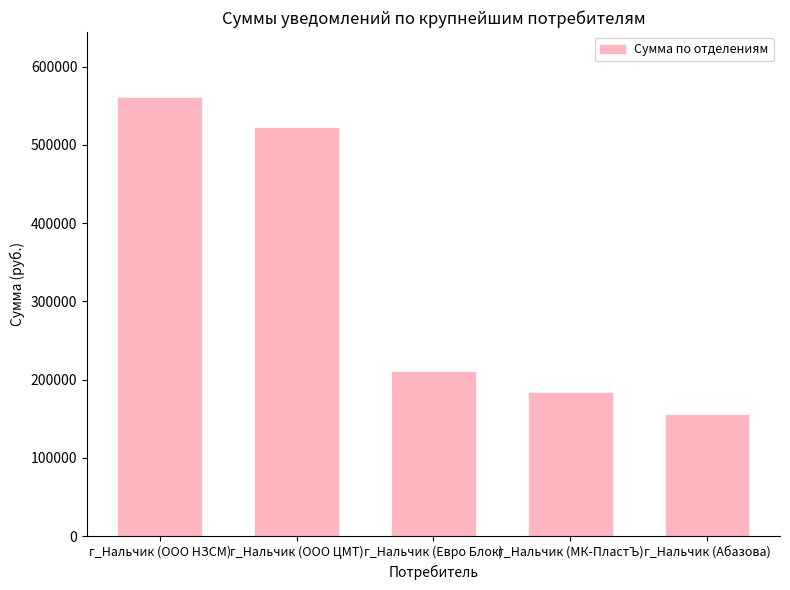

What is the label of the 1st bar from the left?

г_Нальчик (ООО НЗСМ)